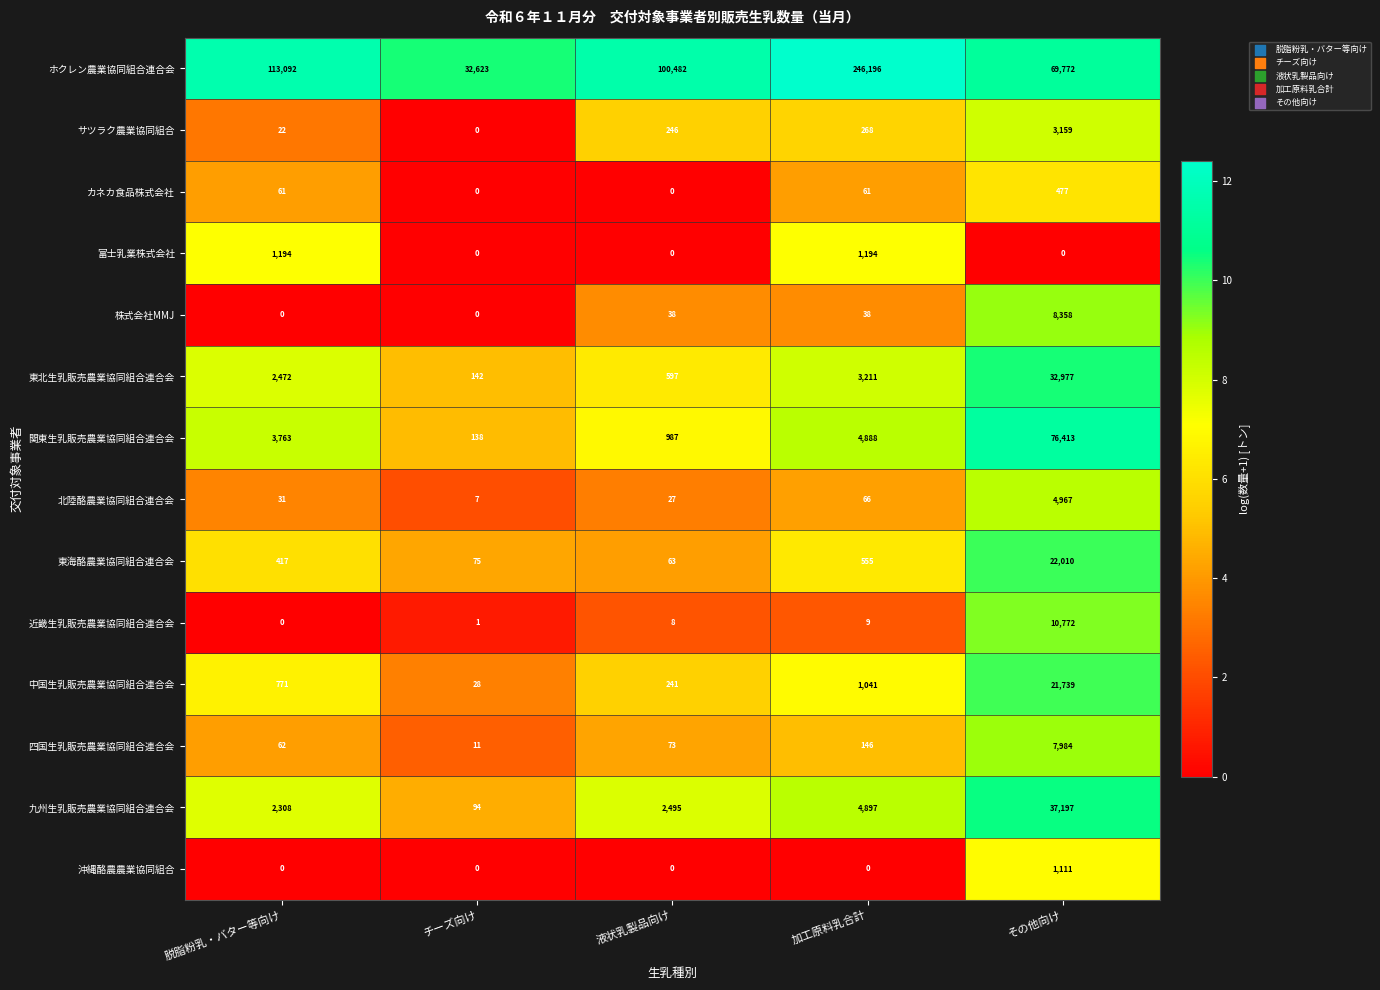

List the series in order of their peak value, lowest first.

カネカ食品株式会社, 沖縄酪農農業協同組合, 富士乳業株式会社, サツラク農業協同組合, 北陸酪農業協同組合連合会, 四国生乳販売農業協同組合連合会, 株式会社MMJ, 近畿生乳販売農業協同組合連合会, 中国生乳販売農業協同組合連合会, 東海酪農業協同組合連合会, 東北生乳販売農業協同組合連合会, 九州生乳販売農業協同組合連合会, 関東生乳販売農業協同組合連合会, ホクレン農業協同組合連合会